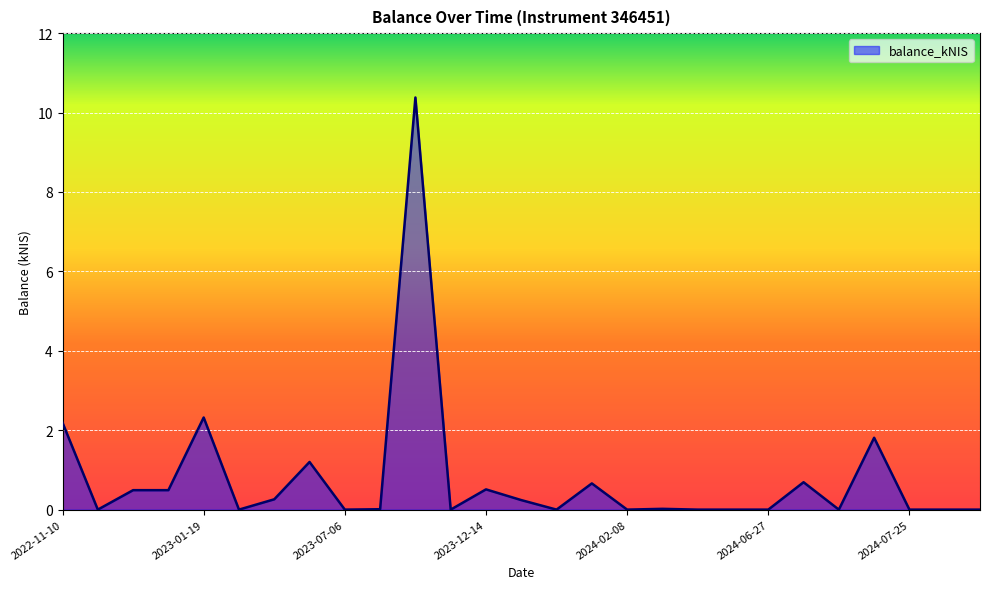

What is the difference between the maximum and minimum values?

10.4